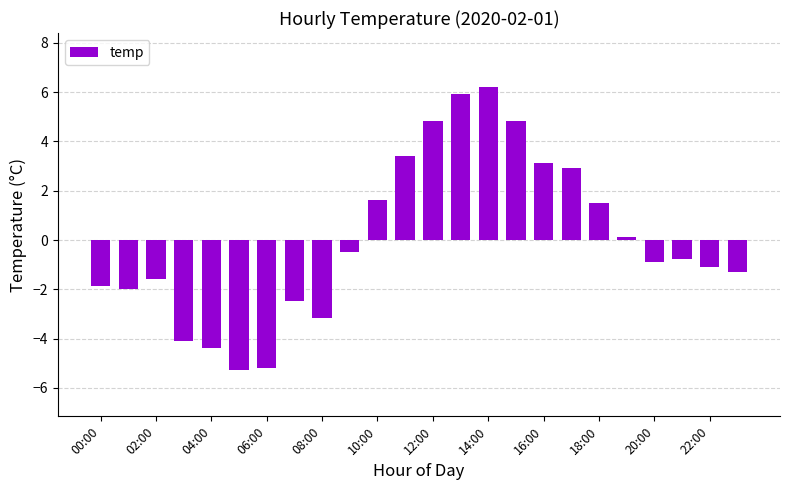

What is the maximum value shown in the chart?

6.2